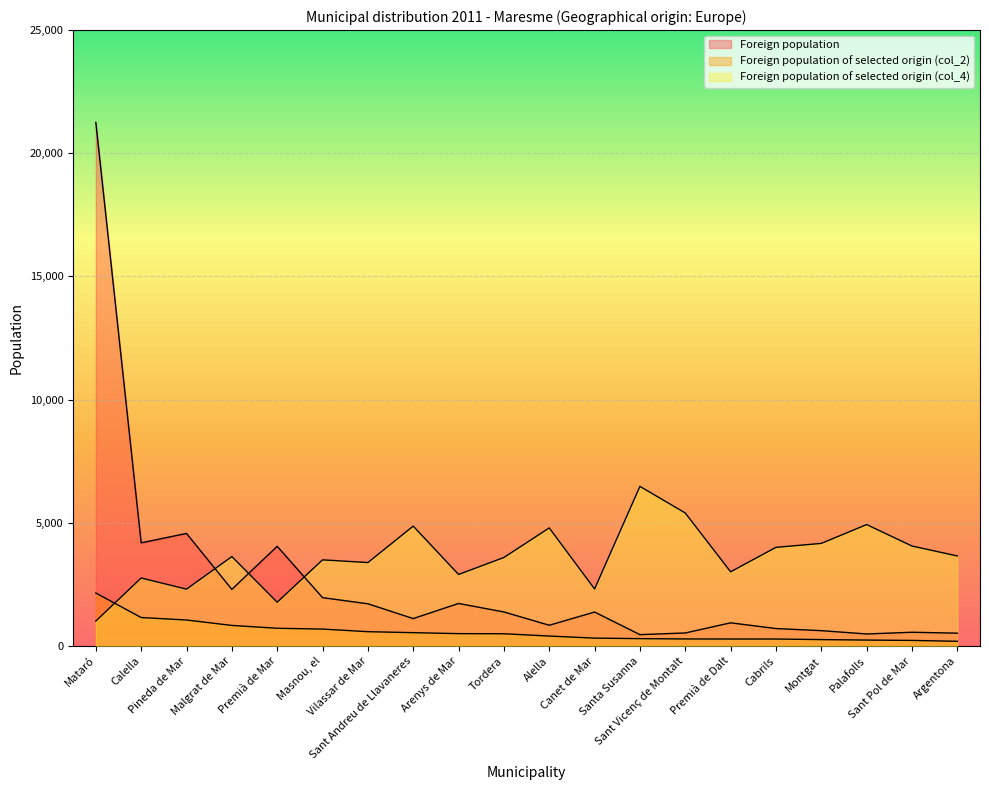

In Foreign population, how many points are lower than both neighbors (excluding endpoints)?

6